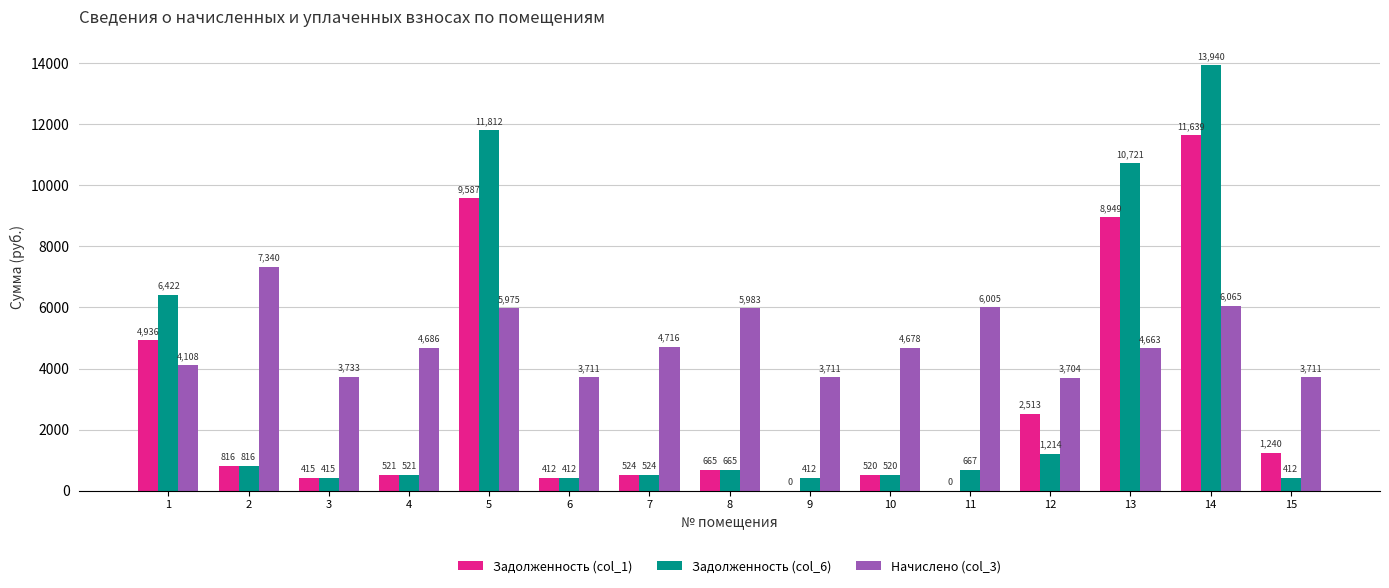

At which label does Задолженность (col_6) reach its peak?

14